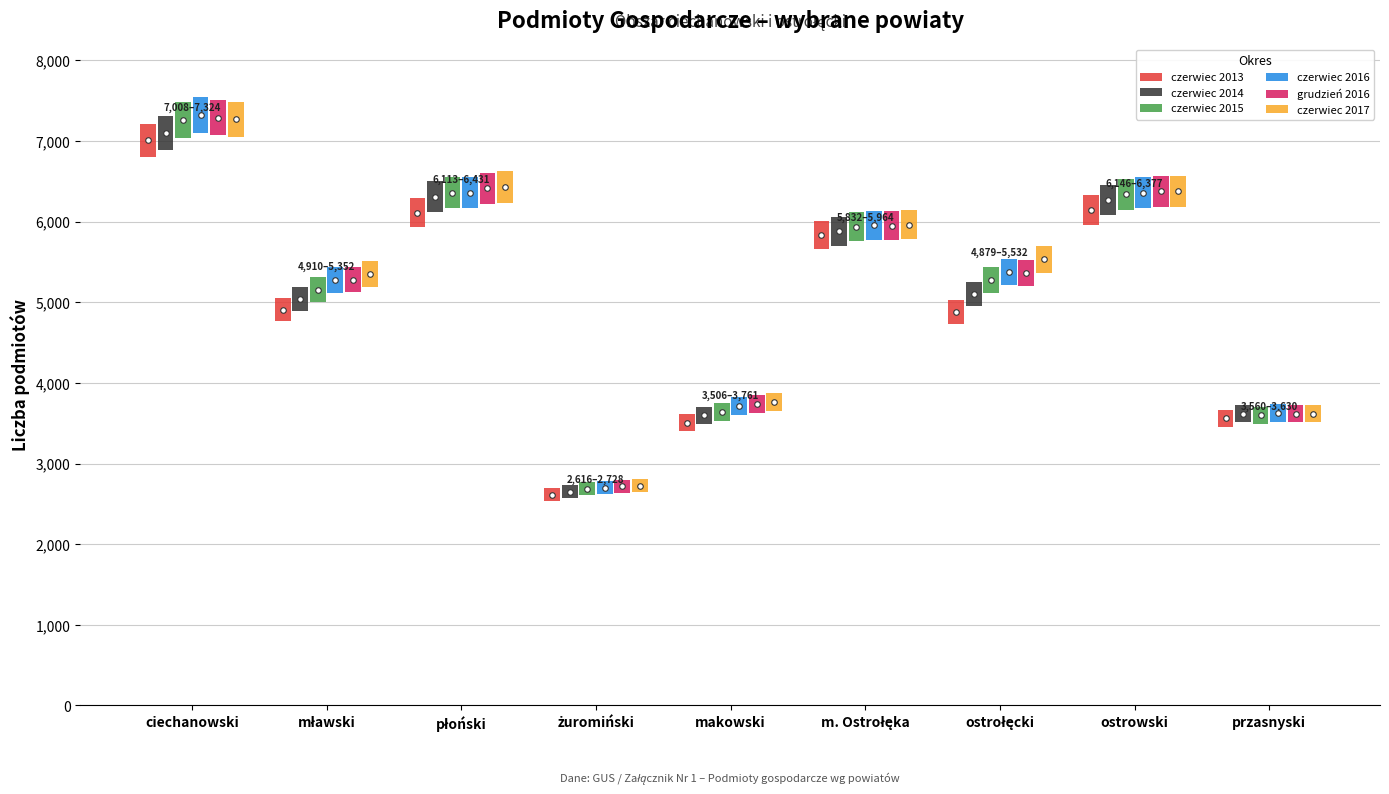

Count the number of categories in the chart.

9